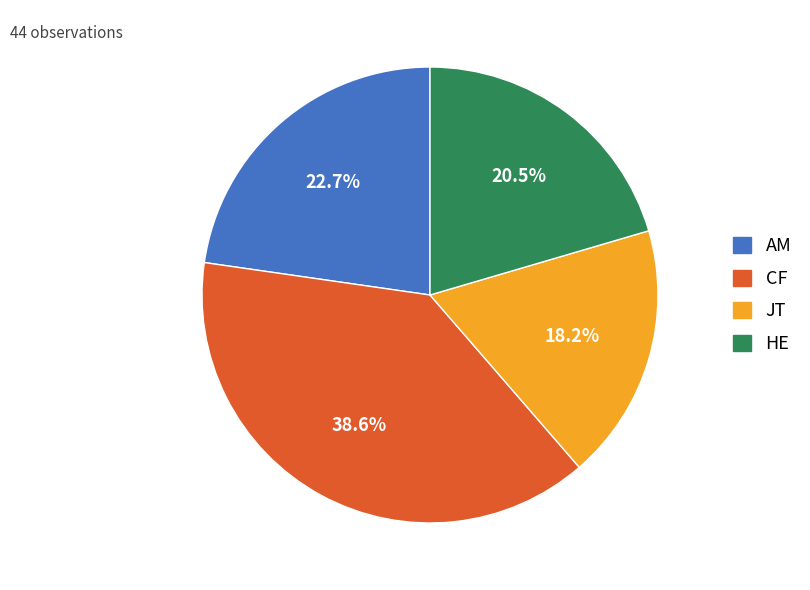

What is the total percentage of AM and HE?

43.2%